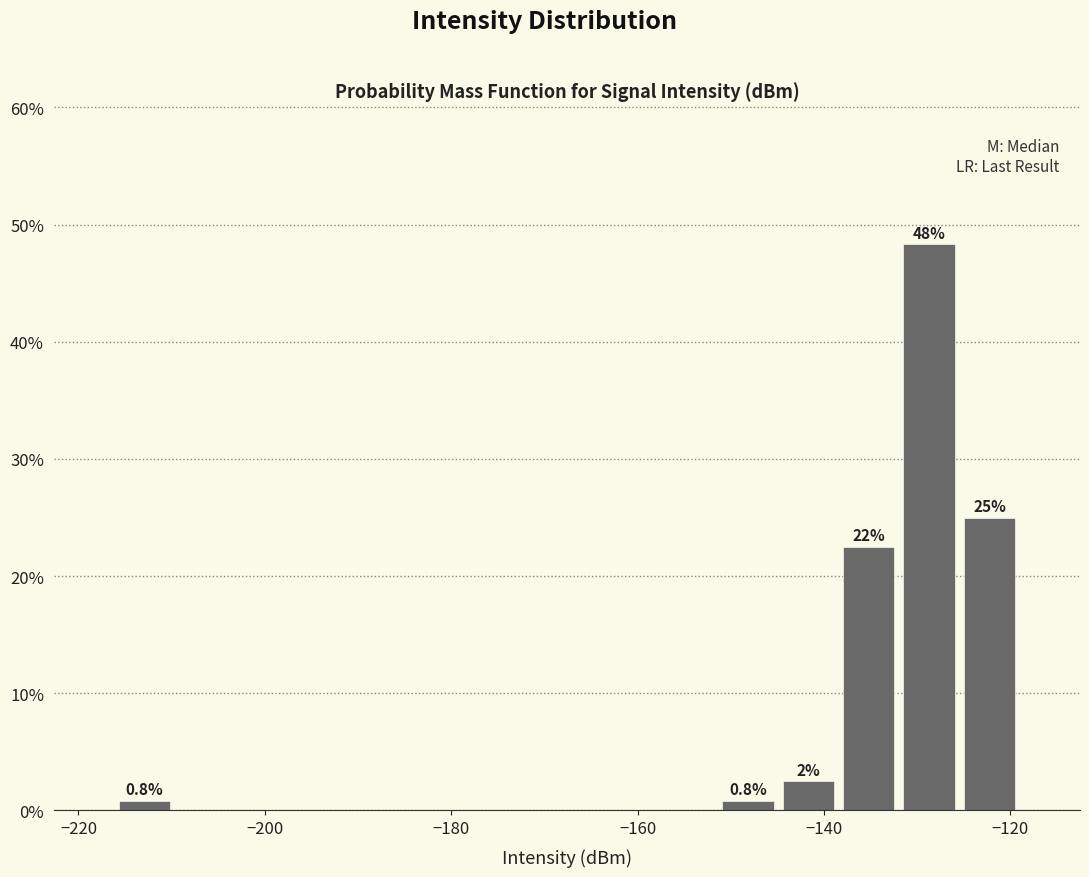

Read against the x-axis, roughly where is the centre of the tallest bar?

-128